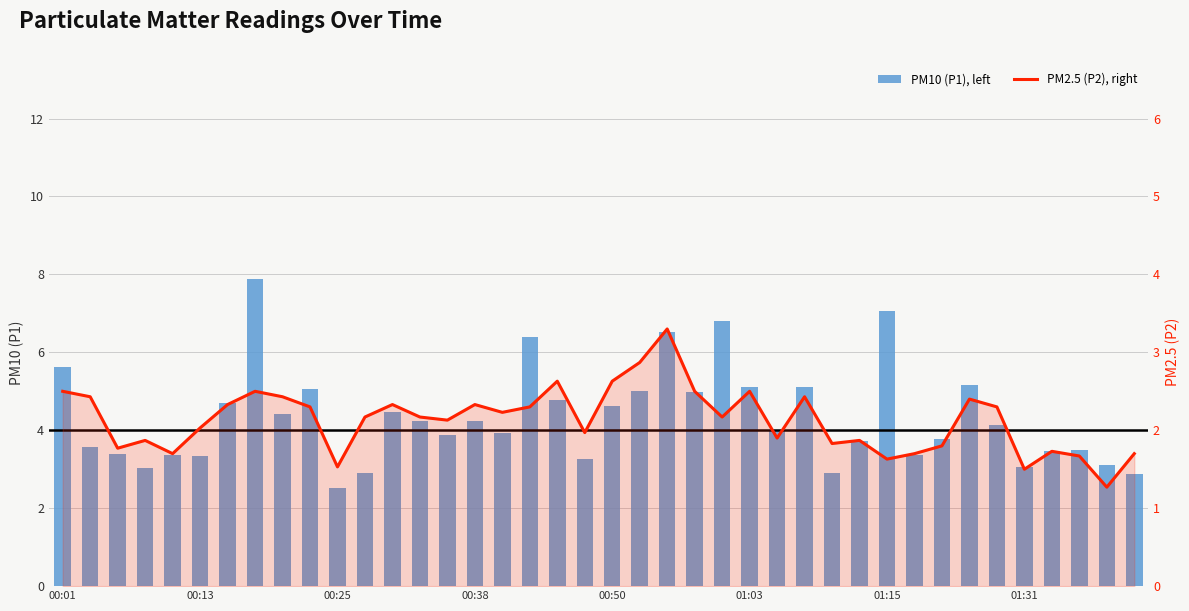

The PM10 (P1), left series shows 4.0 at 26. True or false?

True